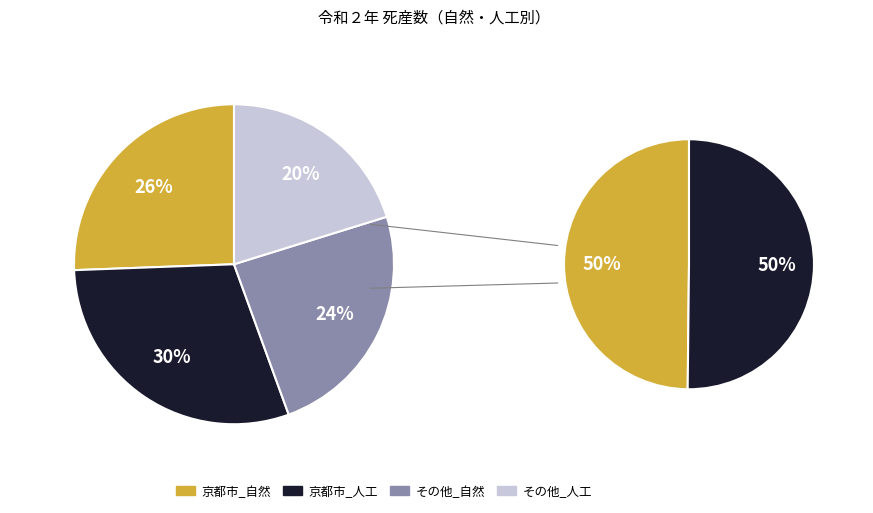

The 人工 slice represents 50% of the pie. True or false?

True